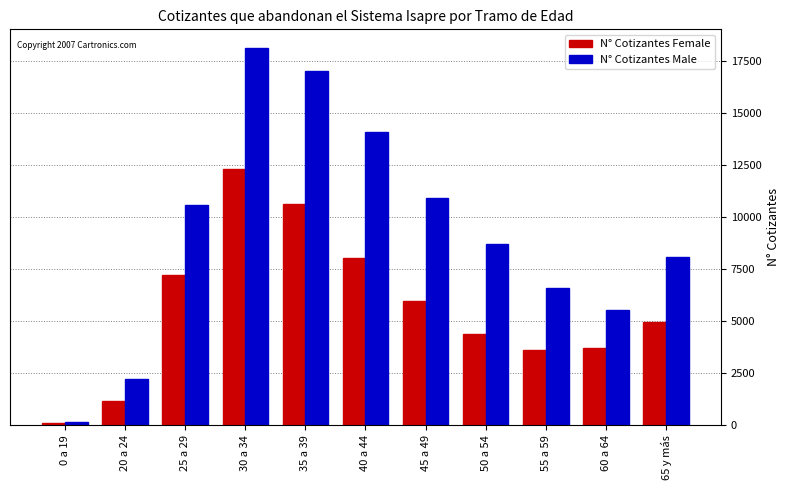

What is the difference between the highest and lowest values at 0 a 19?

30